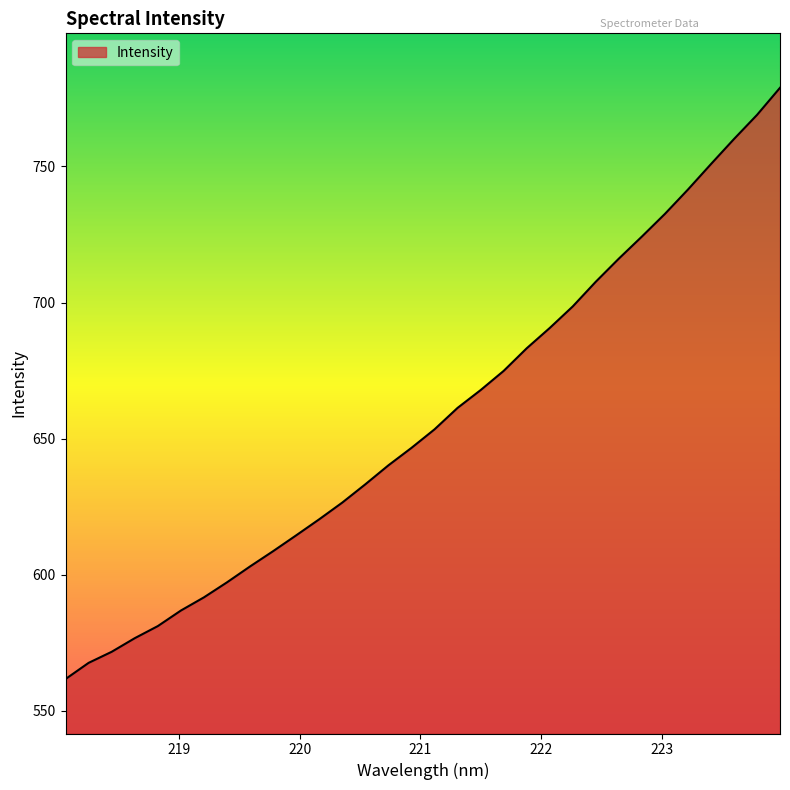

How many values are below 653?

16